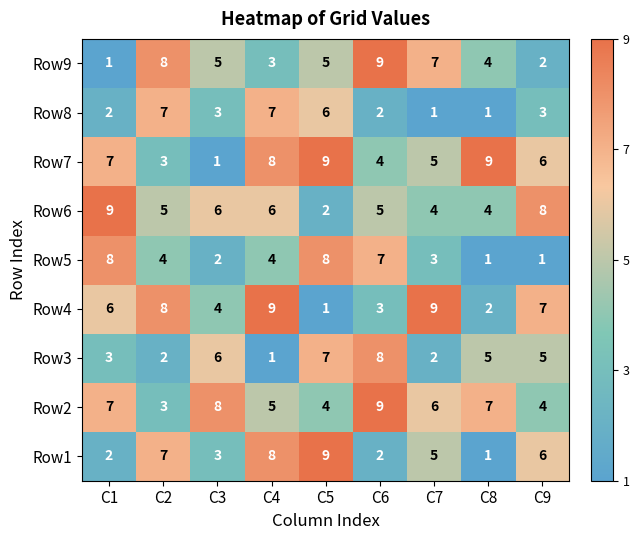

What is the difference between the Row4 values at C7 and C6?

6